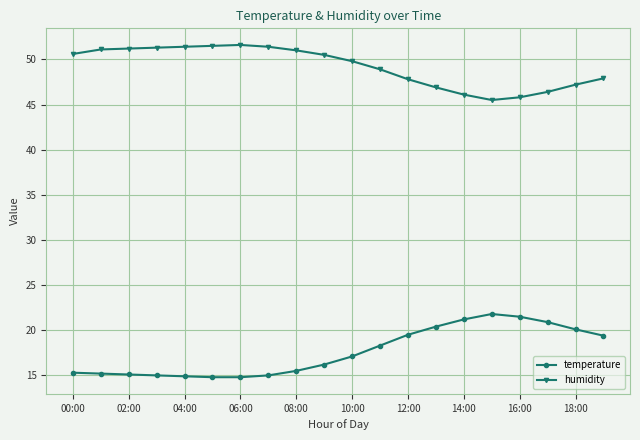

Which series has the largest total across all categories?

humidity